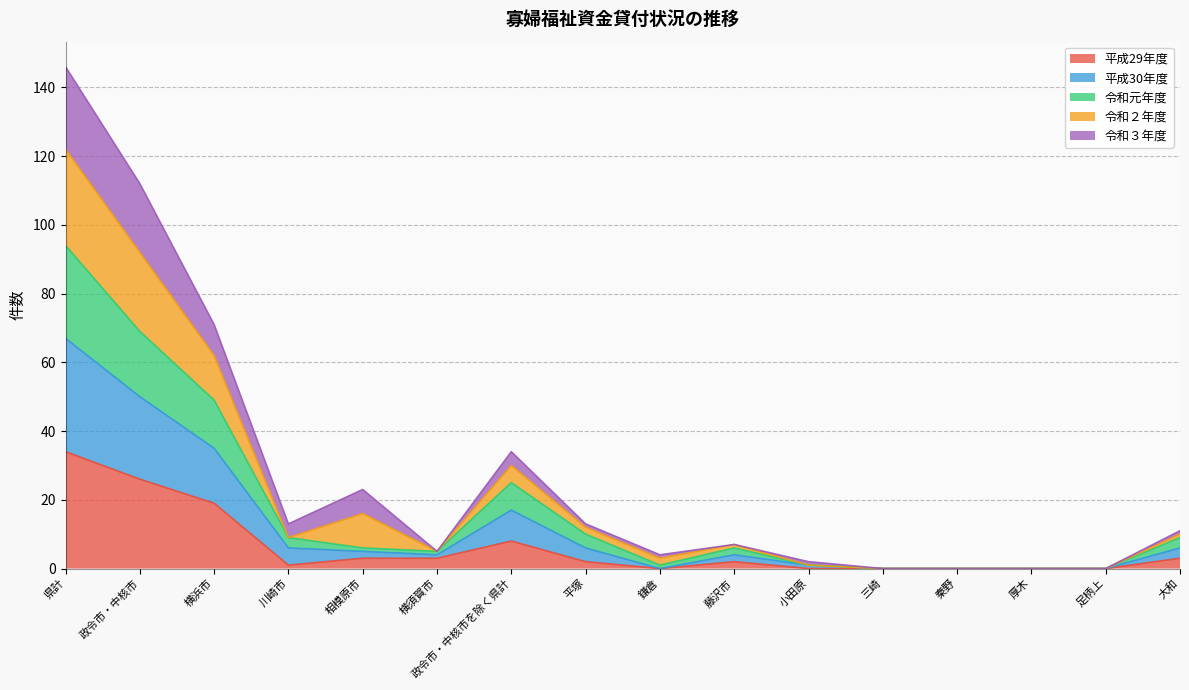

At which category is the sum across all series the highest?

県計